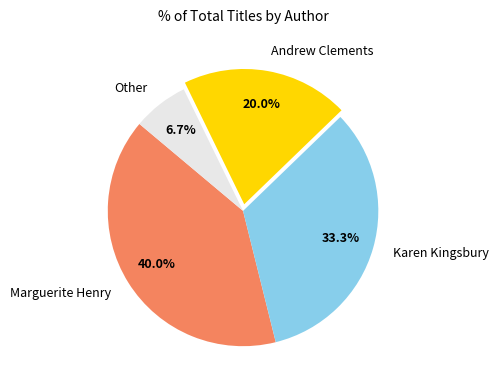

Which slice is the smallest?

Other